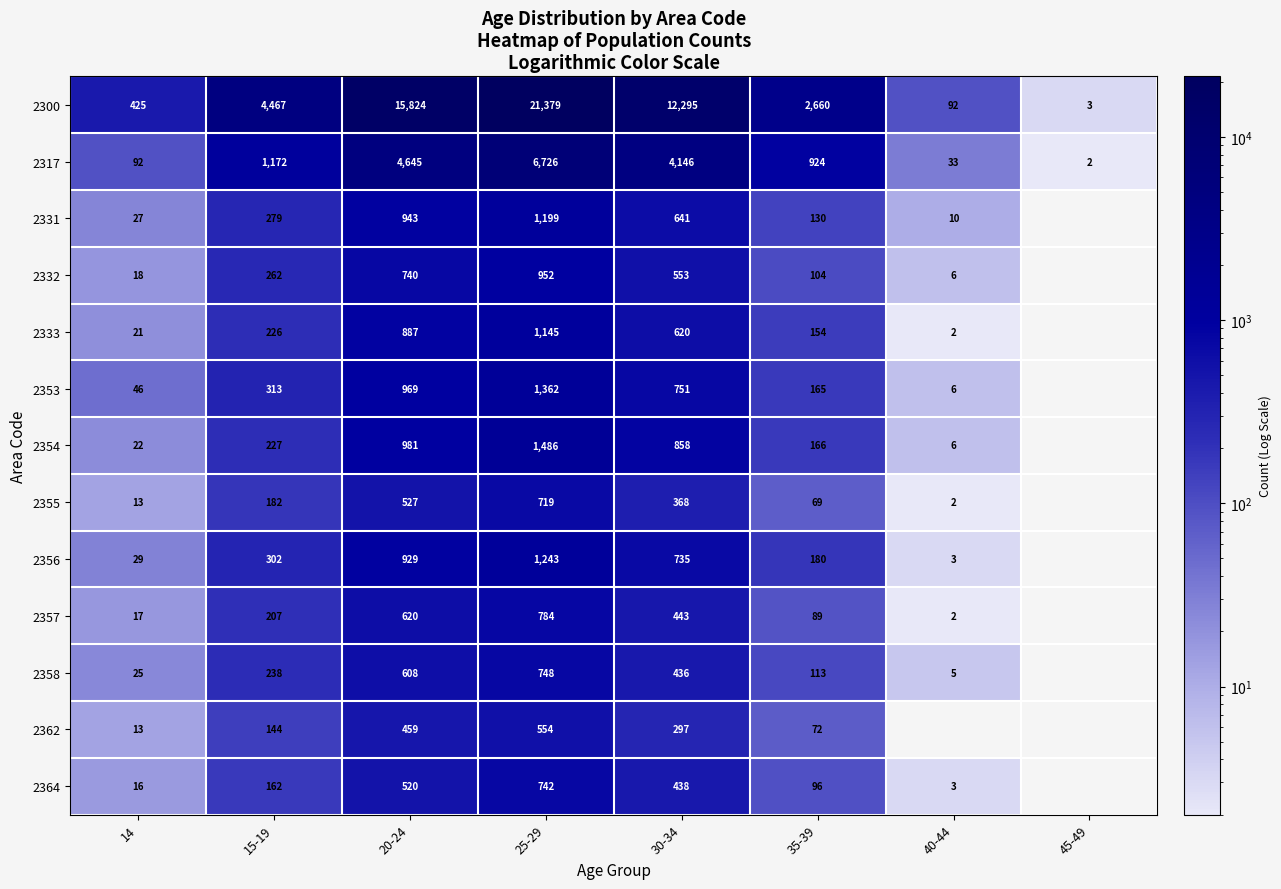

At which category is the sum across all series the highest?

25-29